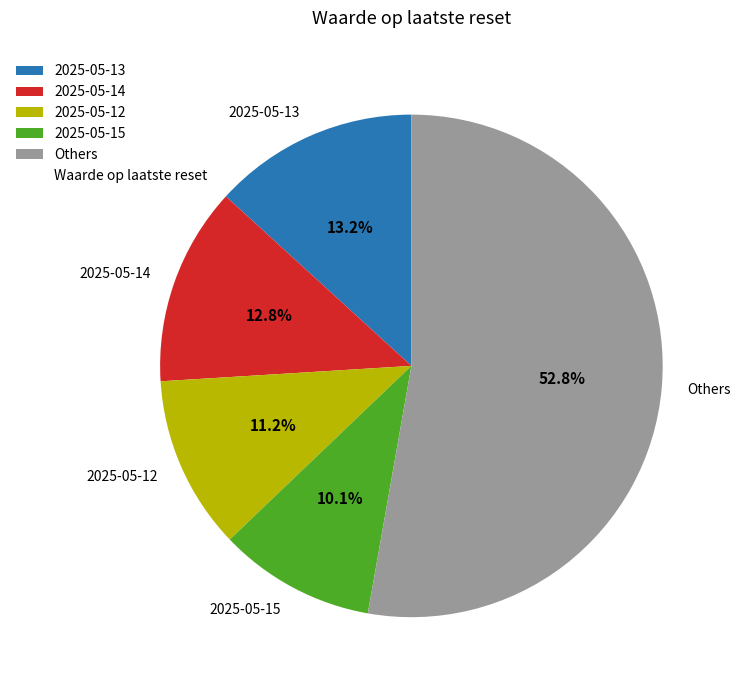

What is the largest slice in the pie chart?

Others